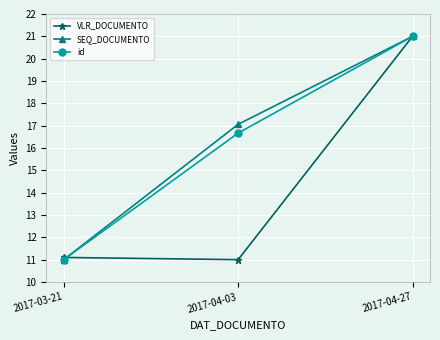

Which category has the highest value across all series?

2017-04-27